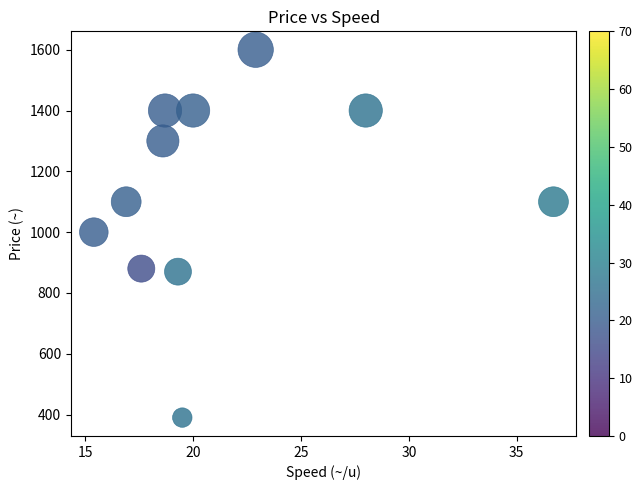

What is the average Y value?

1131